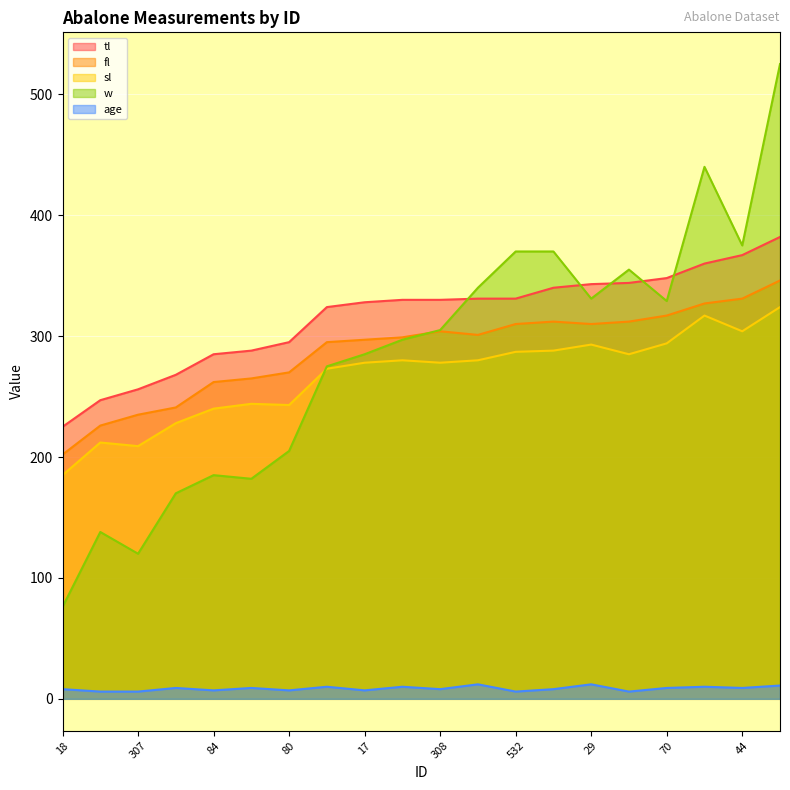

How many age values are between 7 and 10?

13